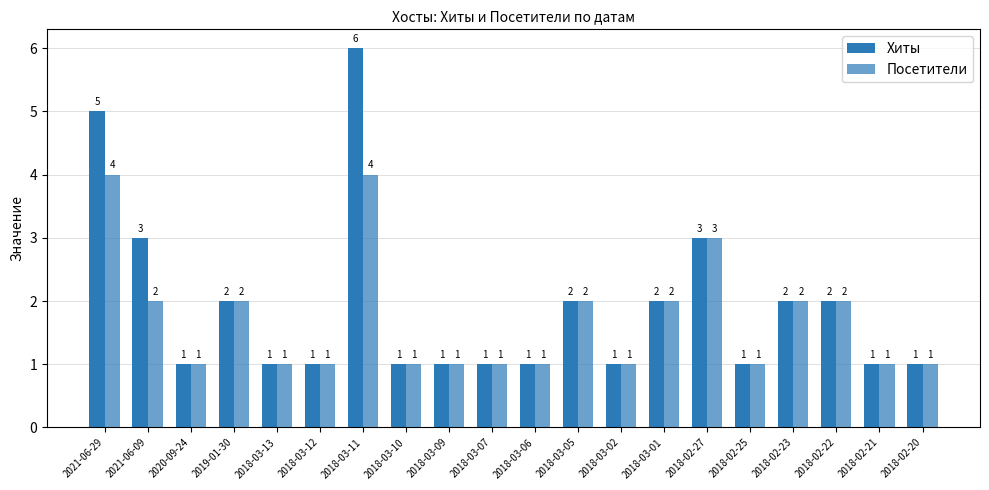

At which label is Посетители closest to 2?

2021-06-09